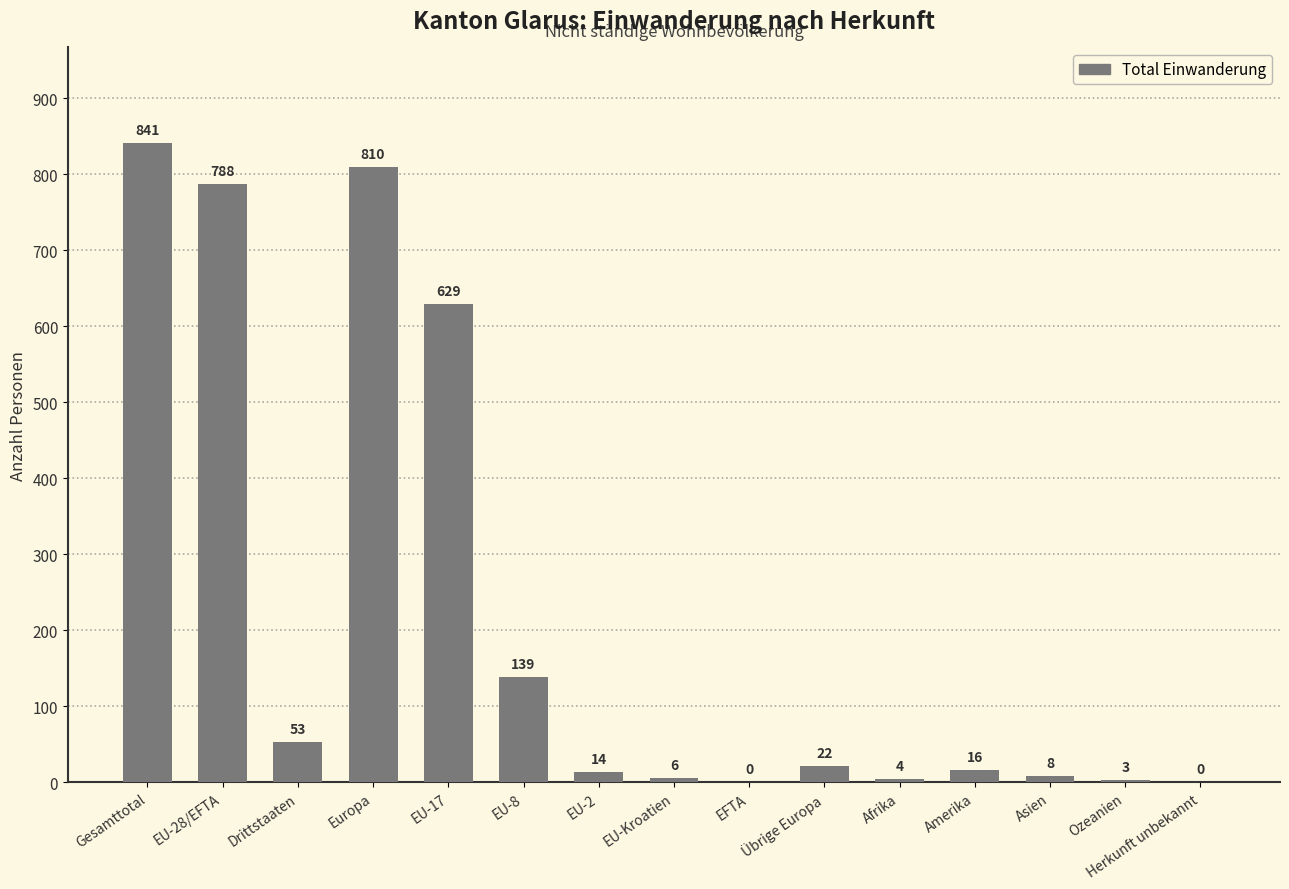

Reading left to right, extract all data points from this chart.

Gesamttotal=841	EU-28/EFTA=788	Drittstaaten=53	Europa=810	EU-17=629	EU-8=139	EU-2=14	EU-Kroatien=6	EFTA=0	Übrige Europa=22	Afrika=4	Amerika=16	Asien=8	Ozeanien=3	Herkunft unbekannt=0